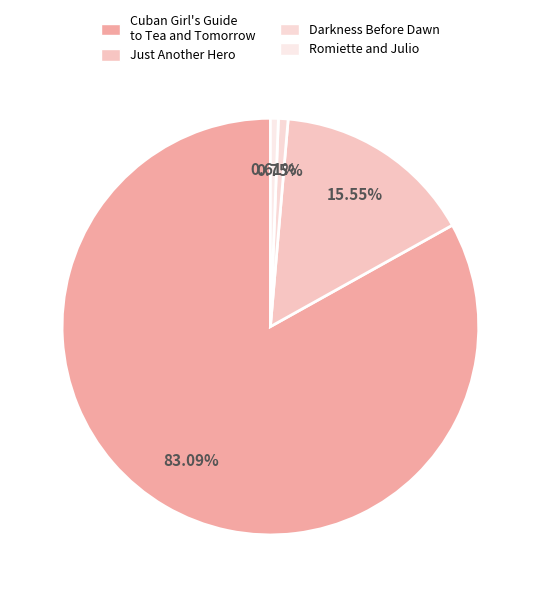

Is the sum of Just Another Hero and Darkness Before Dawn greater than half?

No